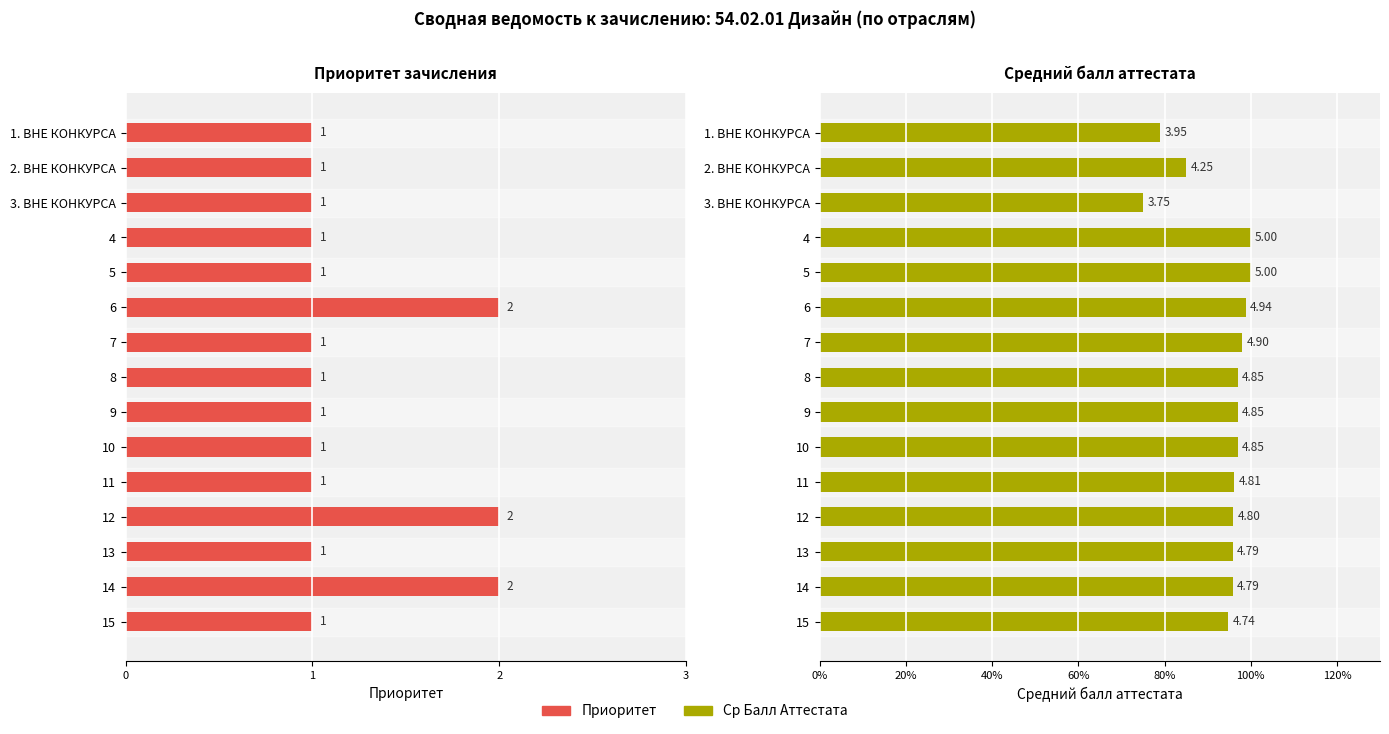

What is the value of the Ср Балл Аттестата bar at the 12th from the left?

4.8